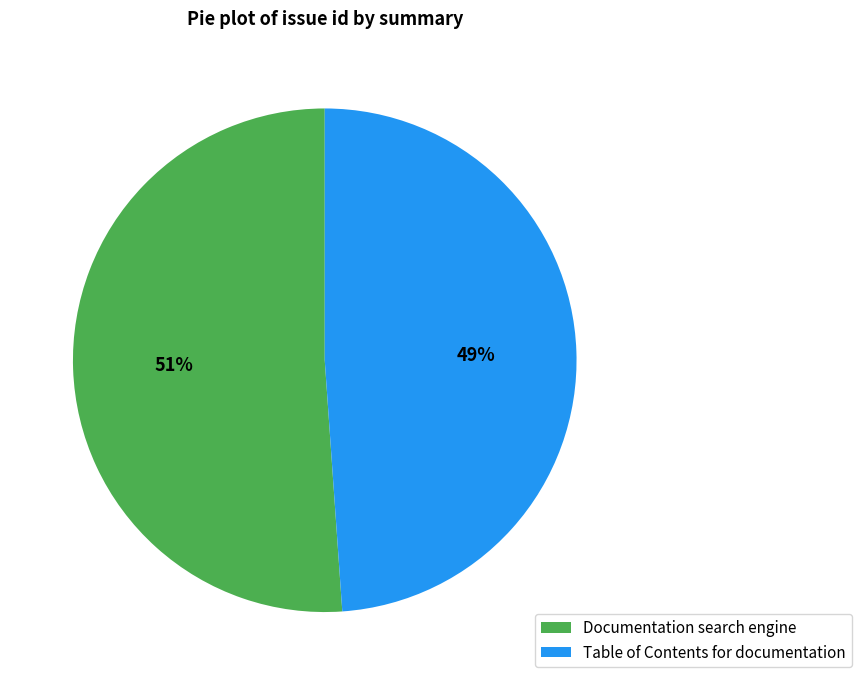

Does Table of Contents for documentation represent more than half of the total?

No